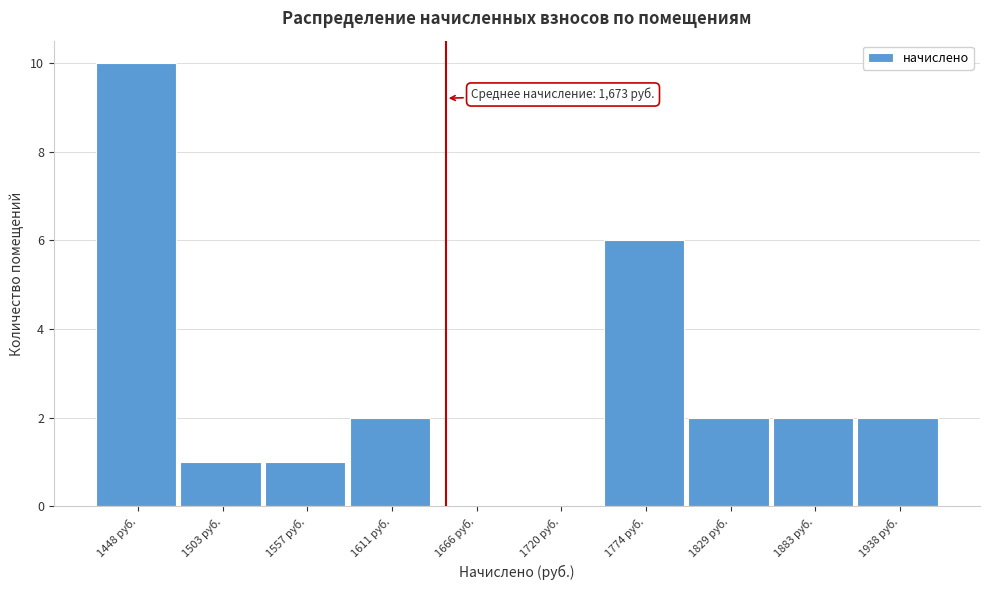

Reading left to right, transcribe all the data shown in this chart.

1448 руб.=10	1503 руб.=1	1557 руб.=1	1611 руб.=2	1666 руб.=0	1720 руб.=0	1774 руб.=6	1829 руб.=2	1883 руб.=2	1938 руб.=2